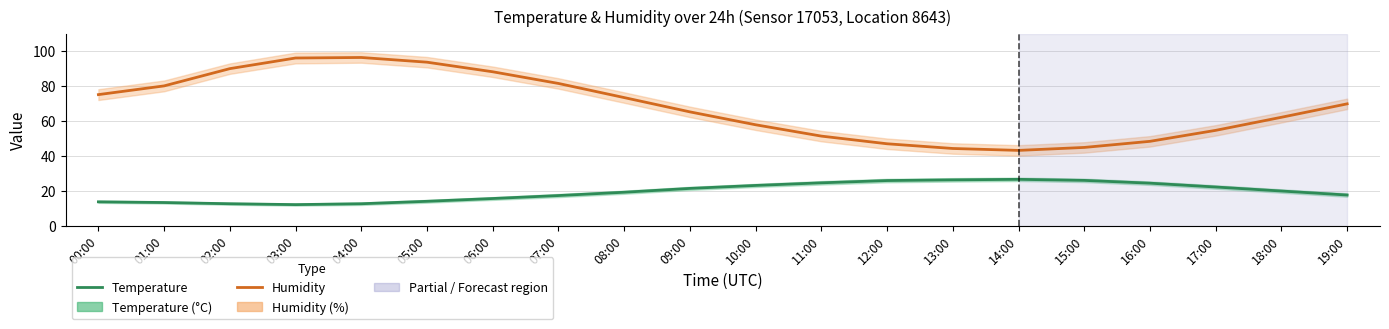

What is the approximate value of Humidity at 01:00?

80.1